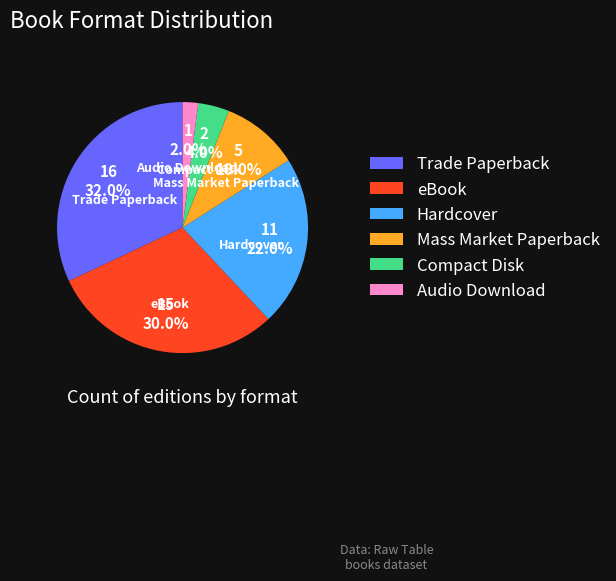

What percentage do Trade Paperback and Mass Market Paperback together represent?

42.0%